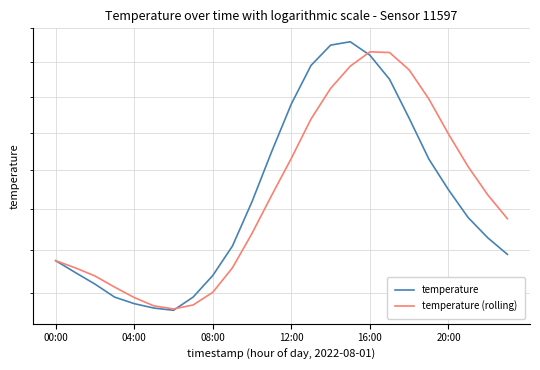

Reading right to left, list all the values displayed in this chart.

temperature: 22.9	23.3	23.8	24.5	25.3	26.4	27.5	28.2	28.6	28.5	27.9	26.8	25.5	24.2	23.1	22.4	21.9	21.6	21.6	21.8	21.9	22.2	22.5	22.8
temperature (rolling): 23.8	24.4	25.1	26.0	26.9	27.8	28.3	28.3	27.9	27.2	26.4	25.3	24.4	23.4	22.6	22.0	21.7	21.6	21.7	21.9	22.1	22.4	22.6	22.8